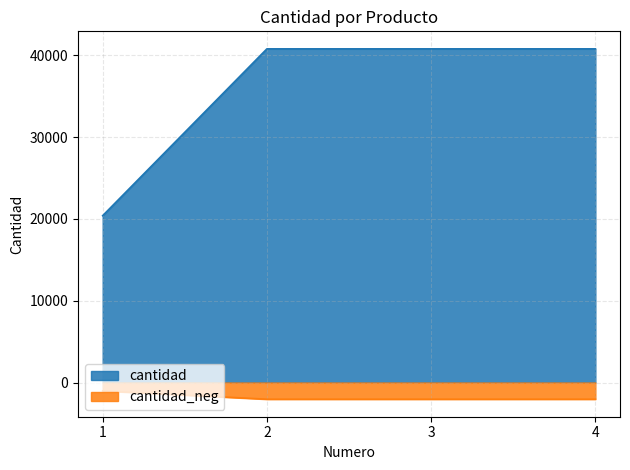

Reading right to left, transcribe all the data shown in this chart.

40800	40800	40800	20400